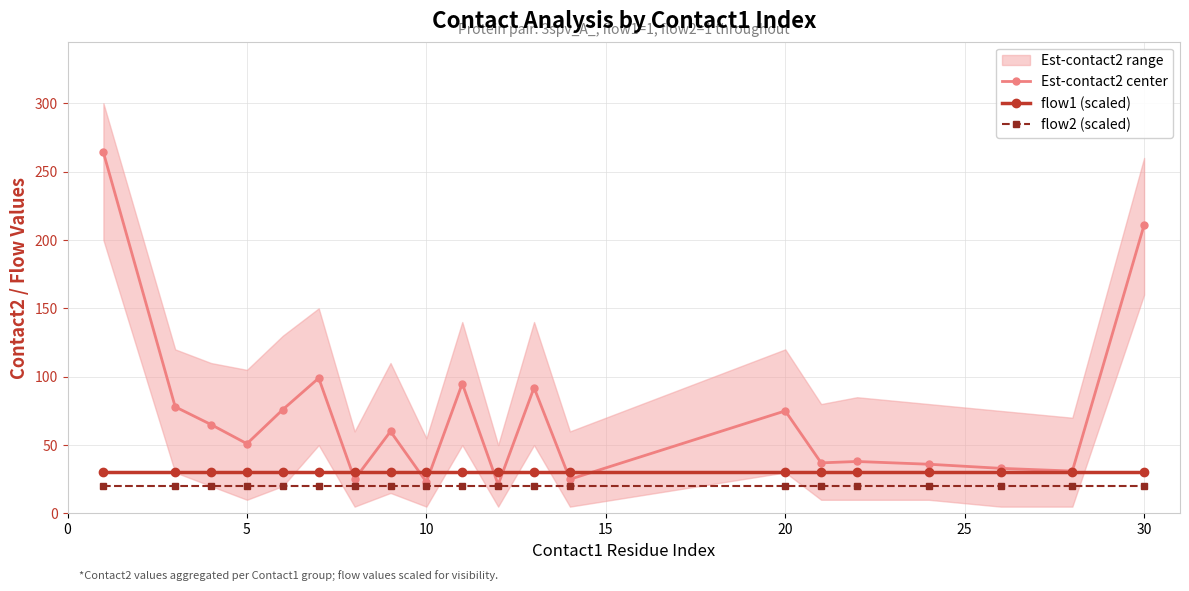

Is it true that flow1 (scaled) equals 14 at 10?

False